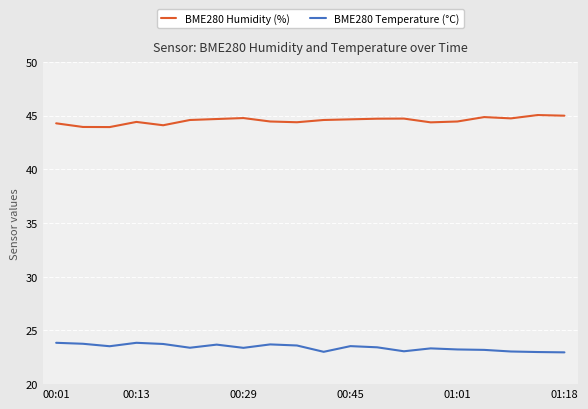

What is the highest value of the BME280 Humidity (%) series?

45.1